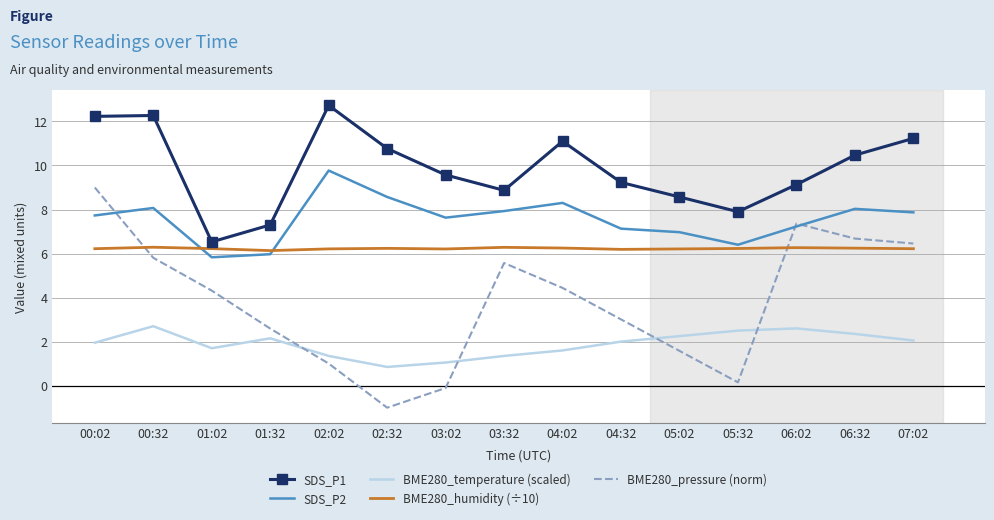

True or false: SDS_P1 has more than 0 interior local peaks.

True